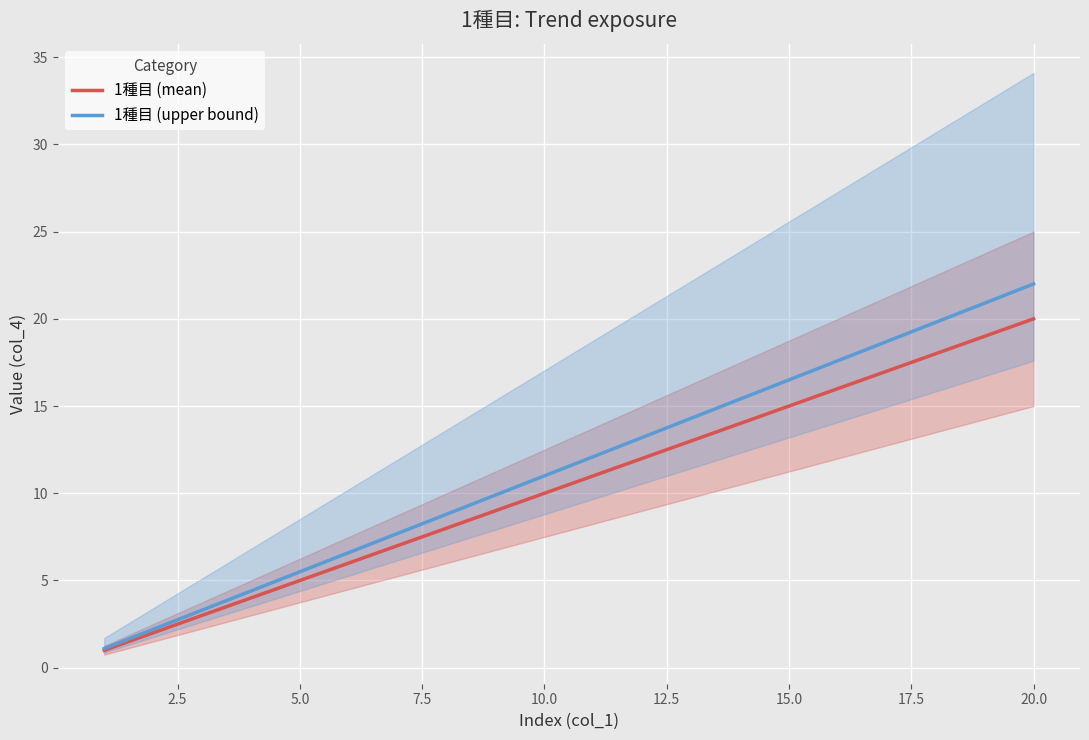

Reading left to right, what are all the values shown in this chart?

1種目 (mean): 1.0	2.0	3.0	4.0	5.0	6.0	7.0	8.0	9.0	10.0	11.0	12.0	13.0	14.0	15.0	16.0	17.0	18.0	19.0	20.0
1種目 (upper bound): 1.1	2.2	3.3	4.4	5.5	6.6	7.7	8.8	9.9	11.0	12.1	13.2	14.3	15.4	16.5	17.6	18.7	19.8	20.9	22.0